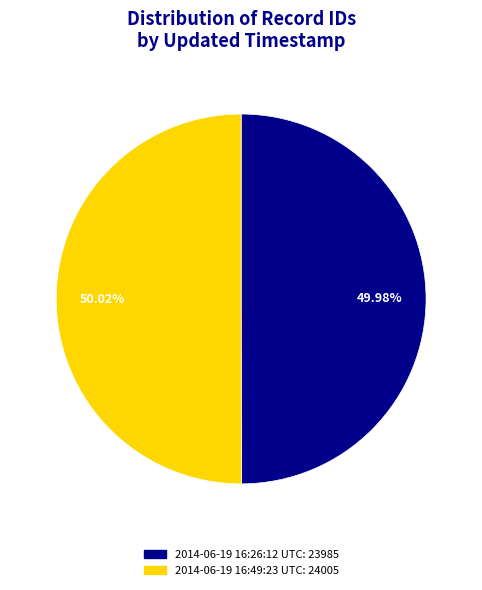

Is there a majority slice in this chart?

Yes